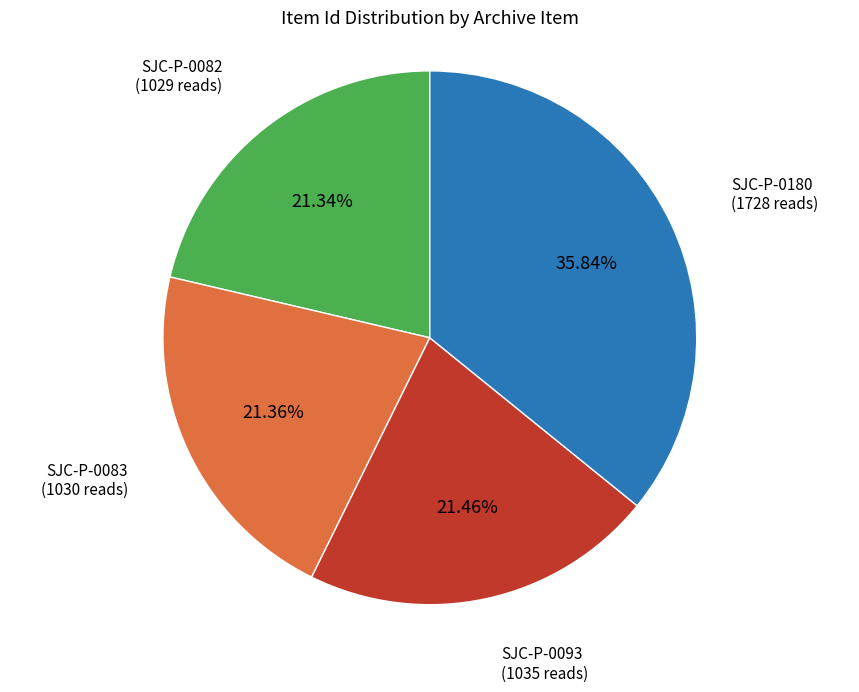

Is there a majority slice in this chart?

No